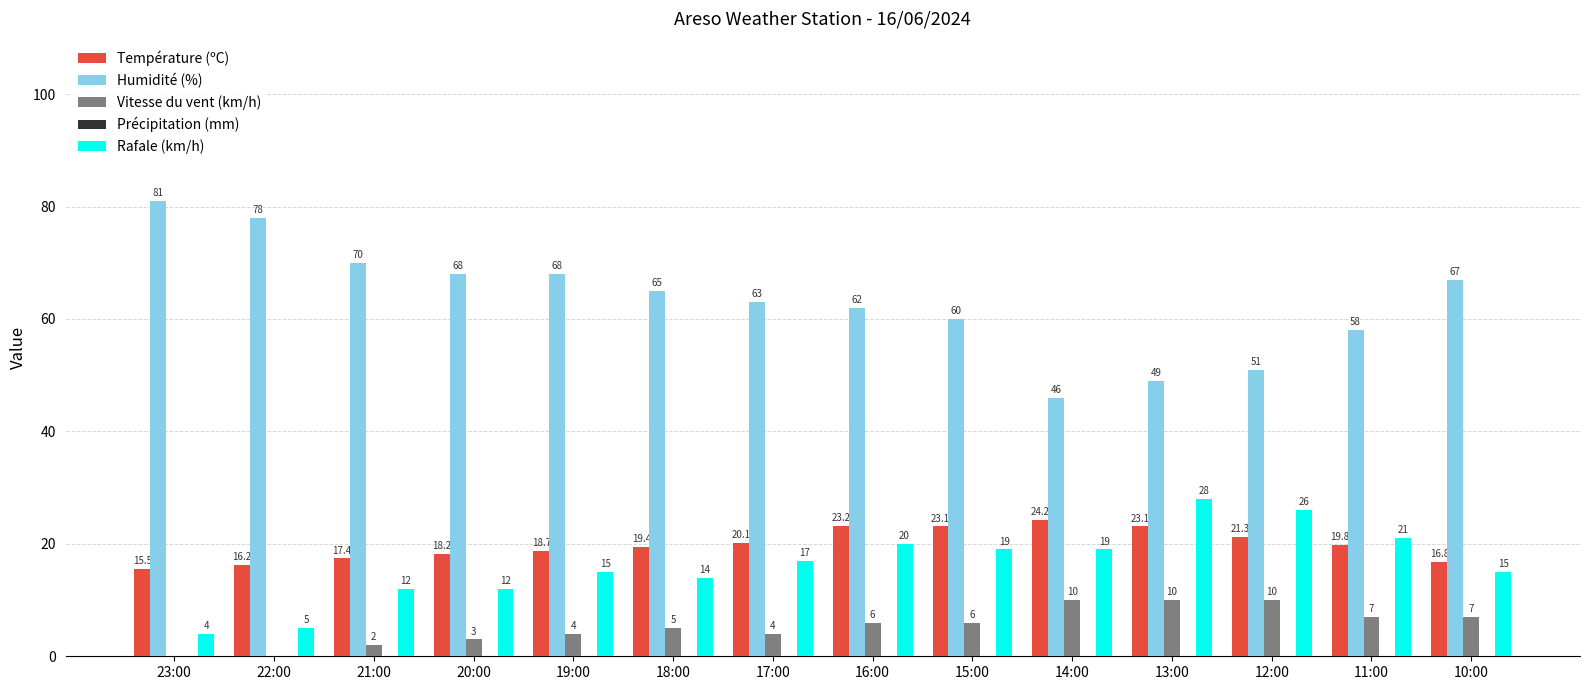

Which series has the widest spread of values?

Humidité (%)